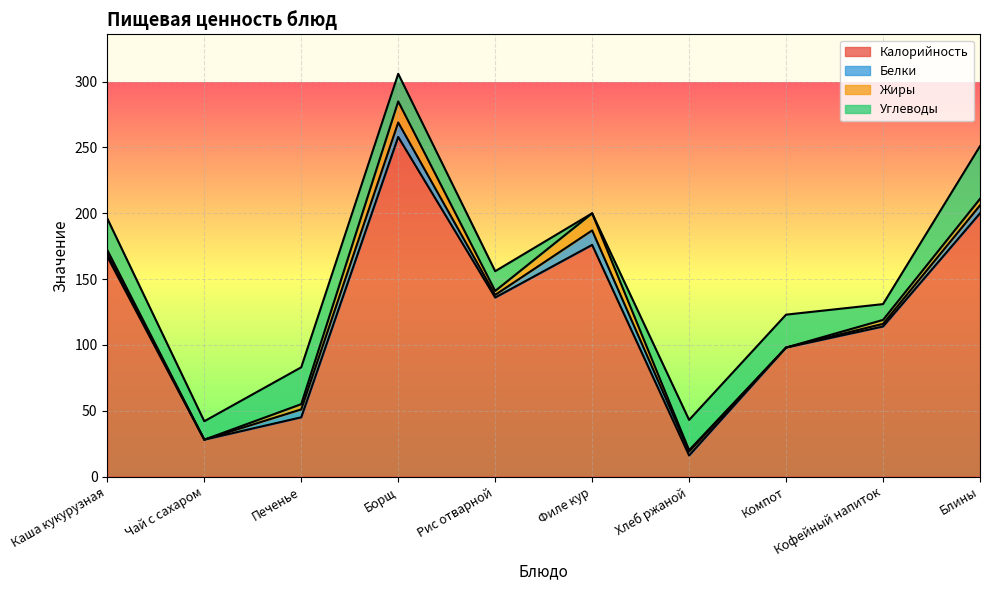

What is the label of the 6th point from the right?

Рис отварной